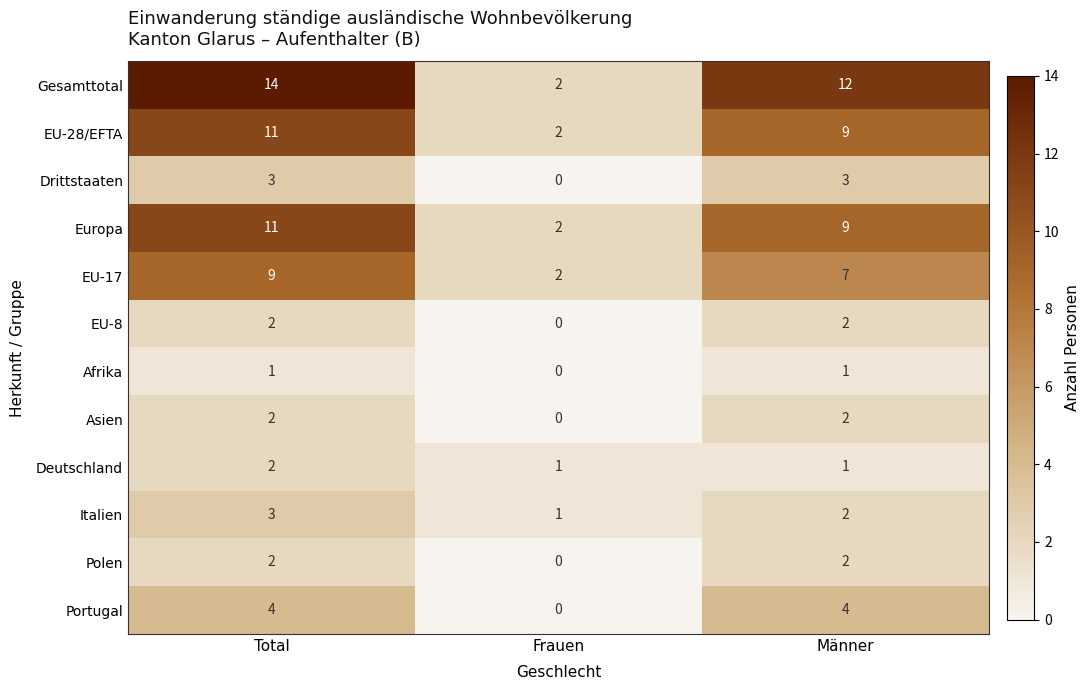

What value does the EU-28/EFTA series have at Total?

11